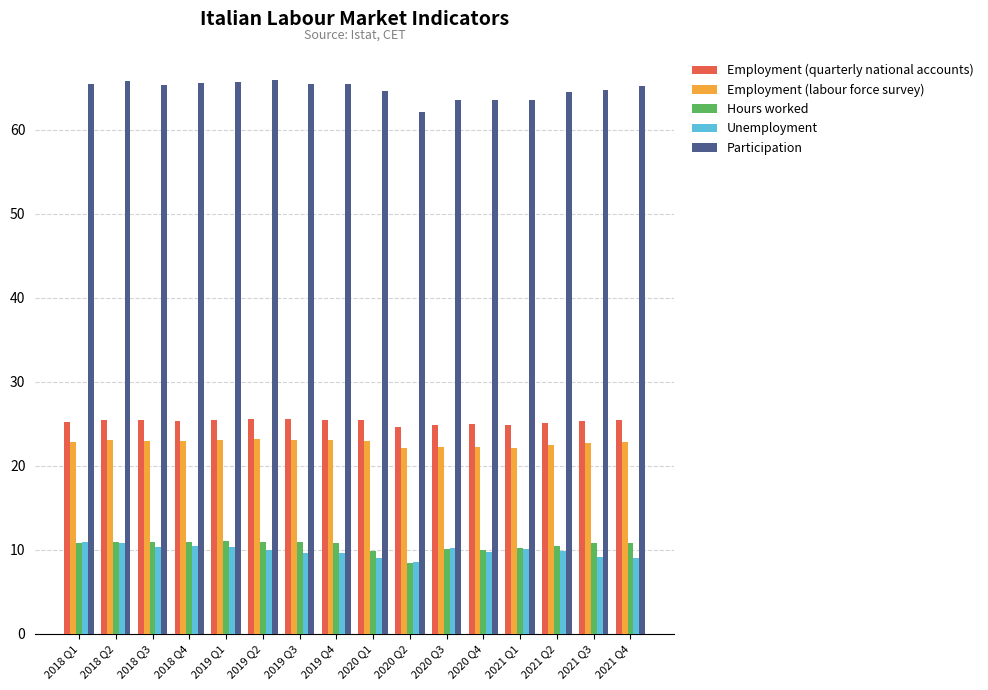

Which series has the largest total across all categories?

Participation